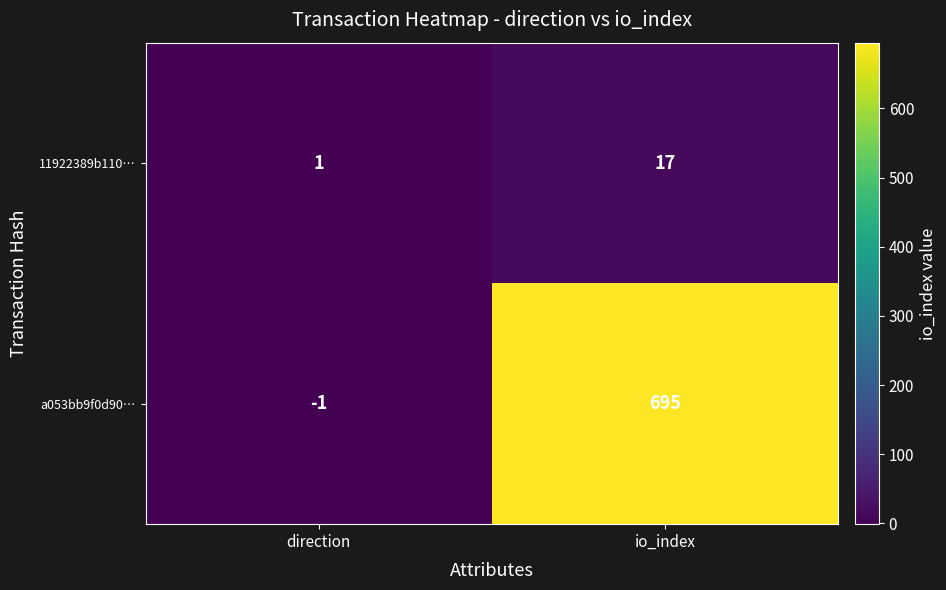

What is the sum of the a053bb9f0d90… values at io_index and direction?

694